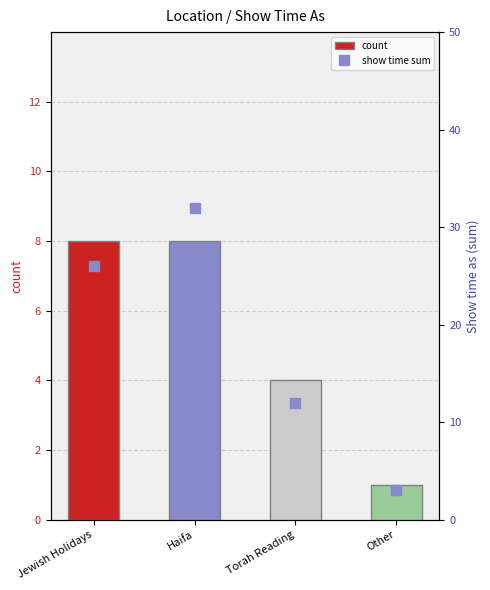

What is the difference between the second highest and minimum values in the count series?

7